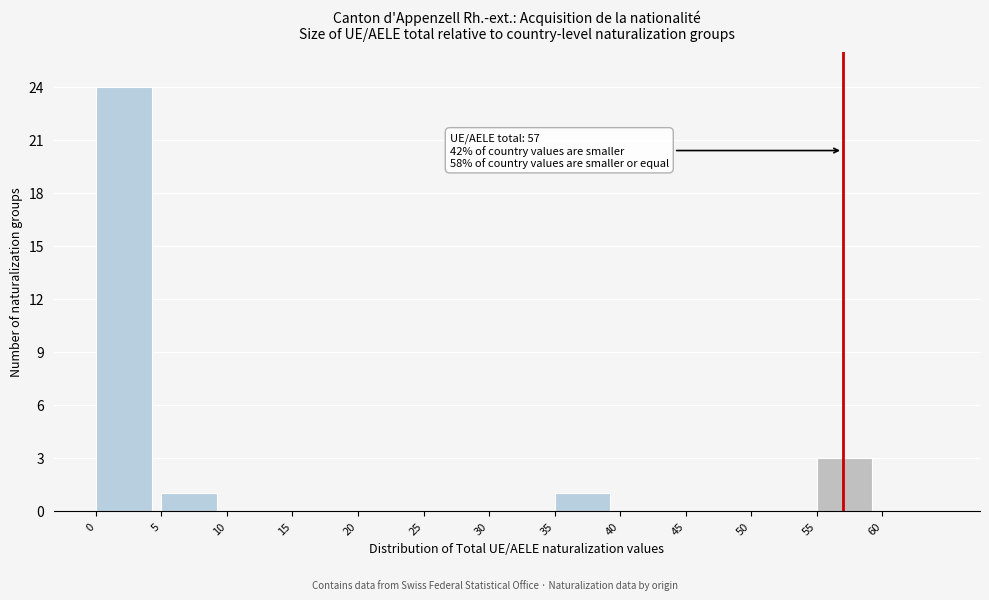

Which range on the x-axis has the tallest bar?

0 to 5